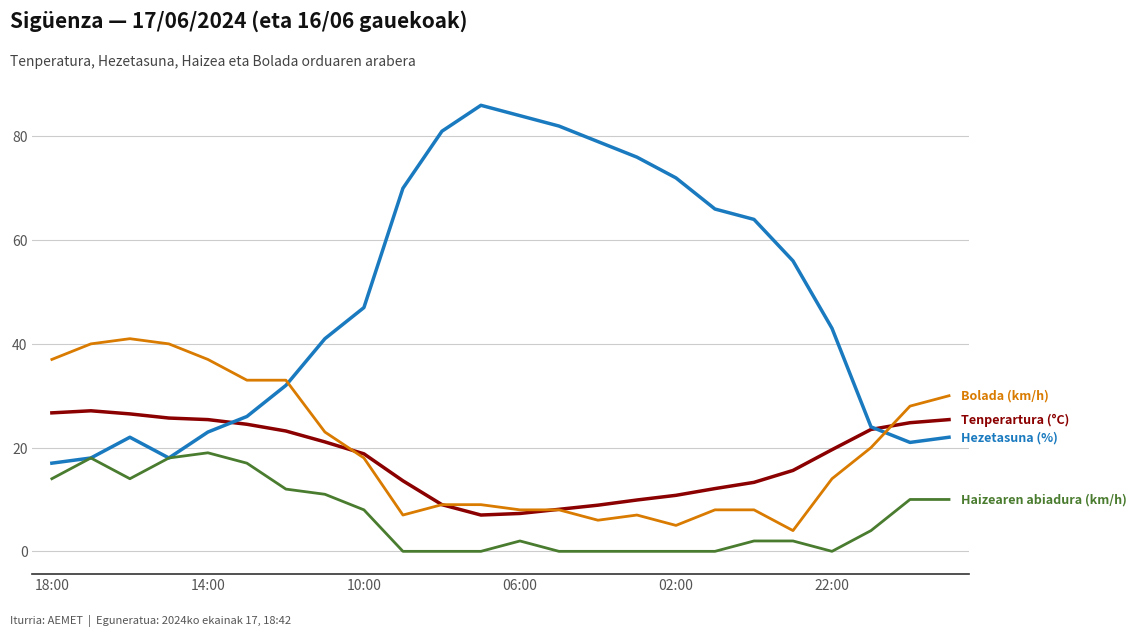

How many lines are shown in the chart?

4